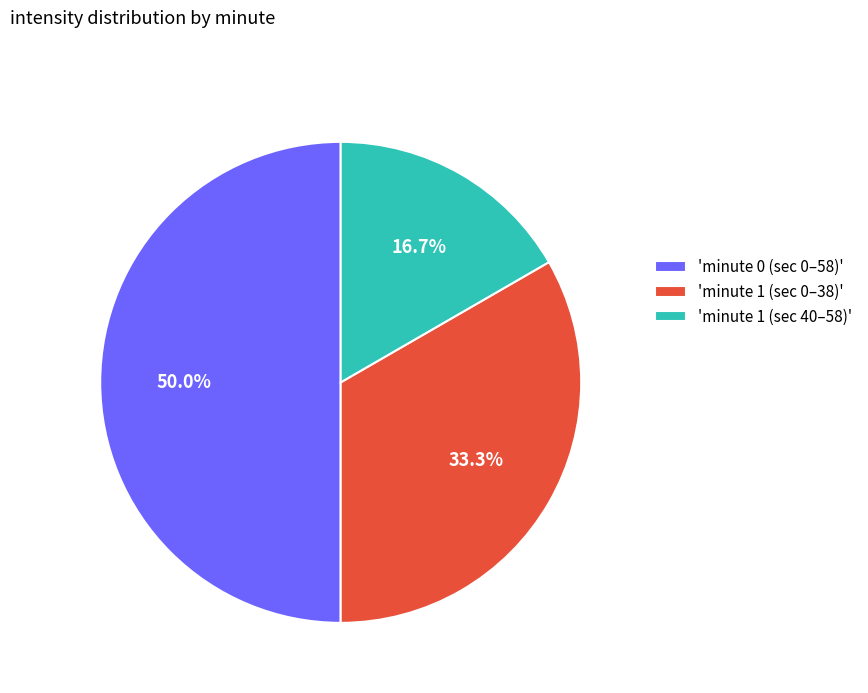

Count the number of slices in the pie.

3